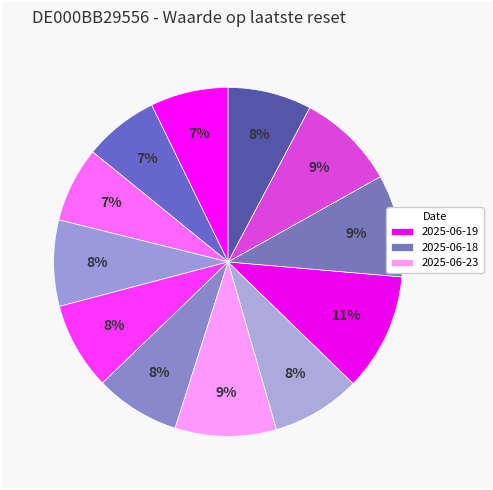

Count the number of slices in the pie.

12